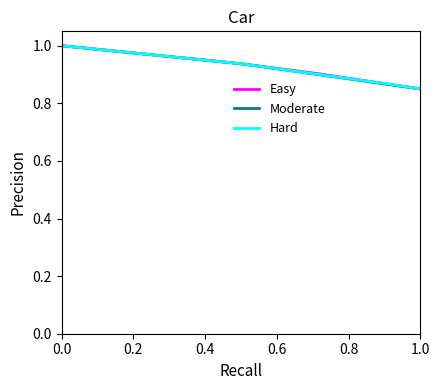

Which series has the largest range (max minus min)?

Easy